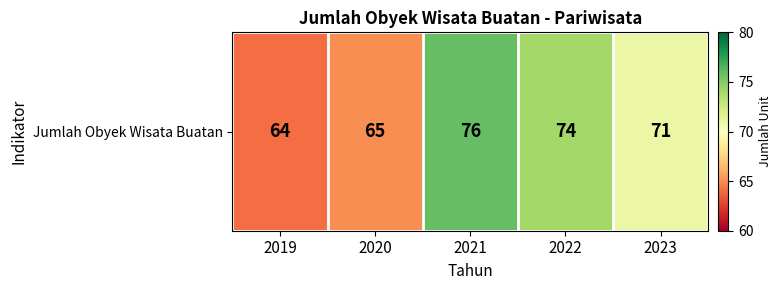

What is the maximum value shown in the chart?

76